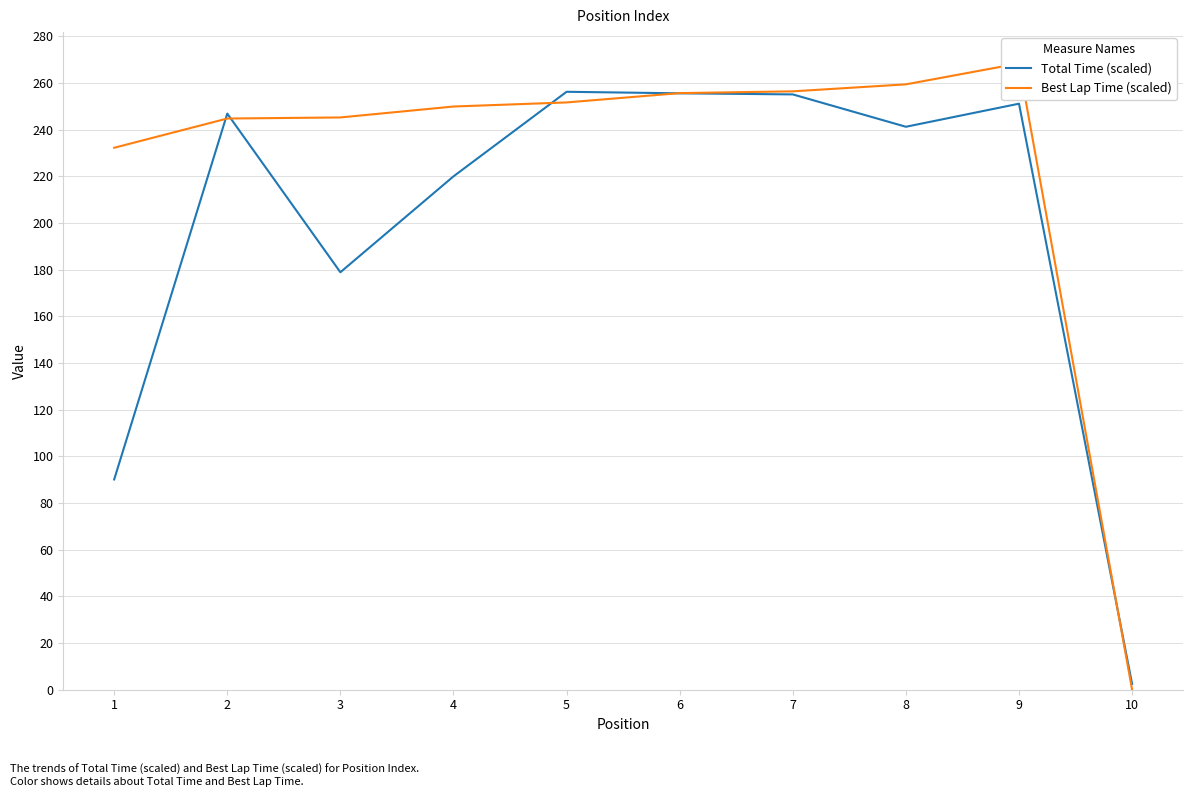

Between 10 and 6, which is larger?

6